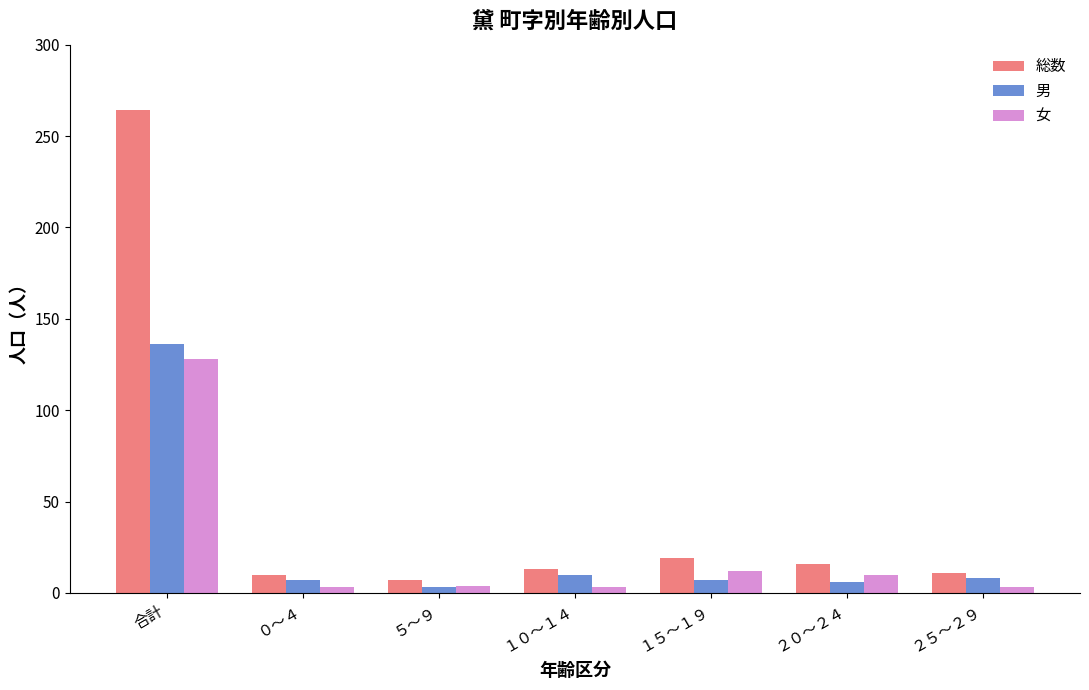

What value does the 男 series have at １５～１９?

7